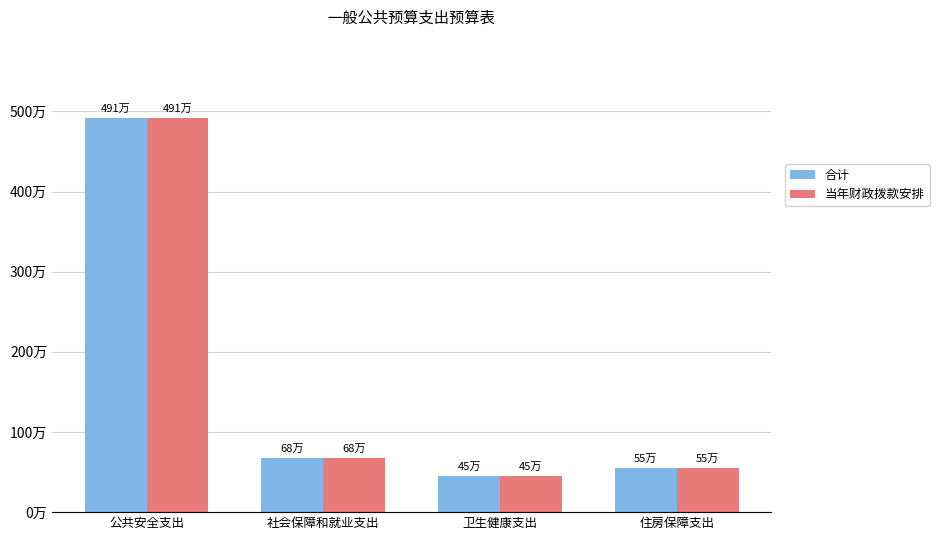

Which label corresponds to the smallest value in the chart?

卫生健康支出